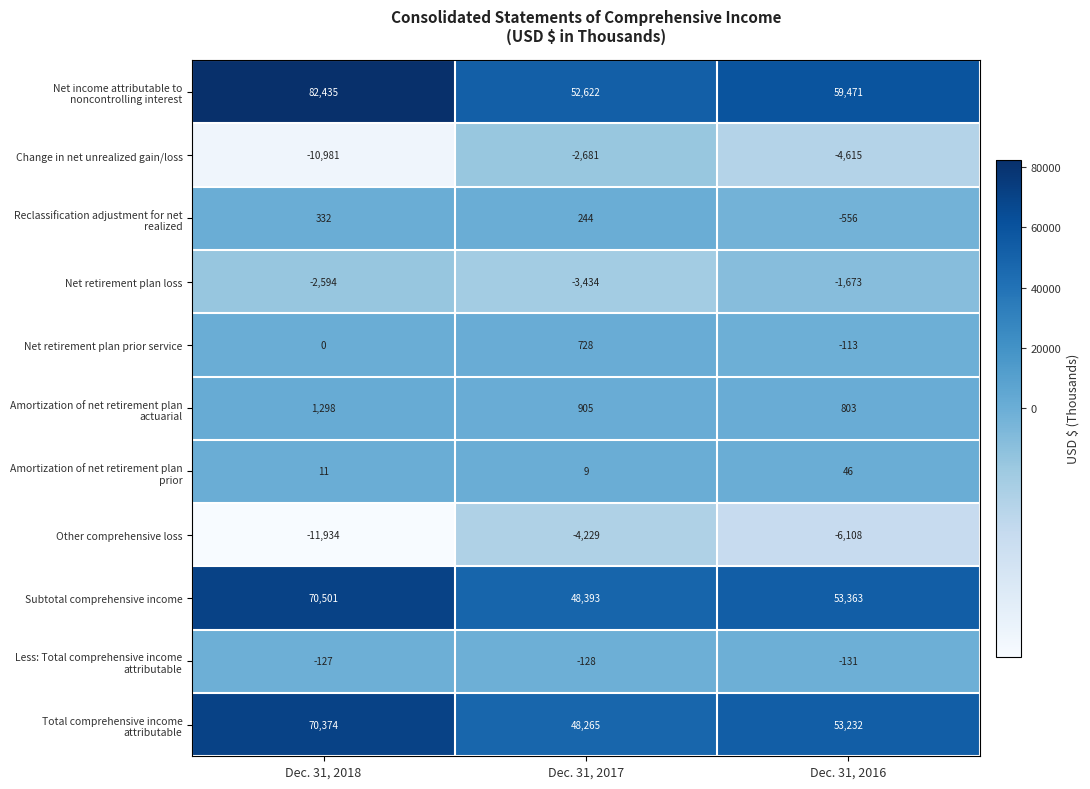

What is the difference between the Net retirement plan prior service values at Dec. 31, 2018 and Dec. 31, 2017?

728